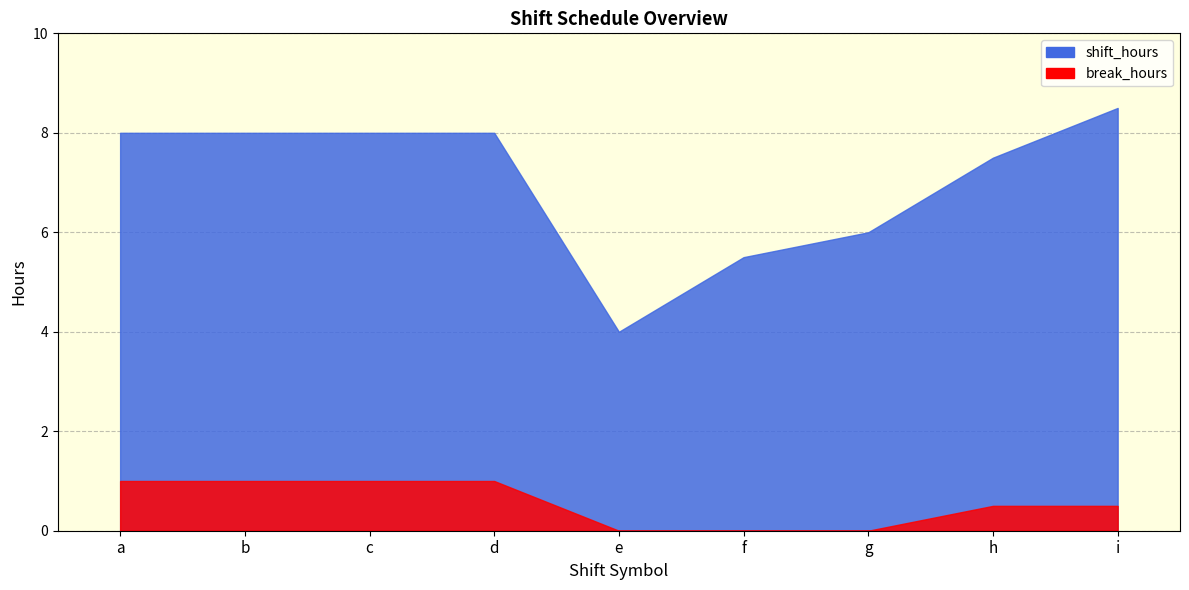

Which series has the largest total across all categories?

shift_hours